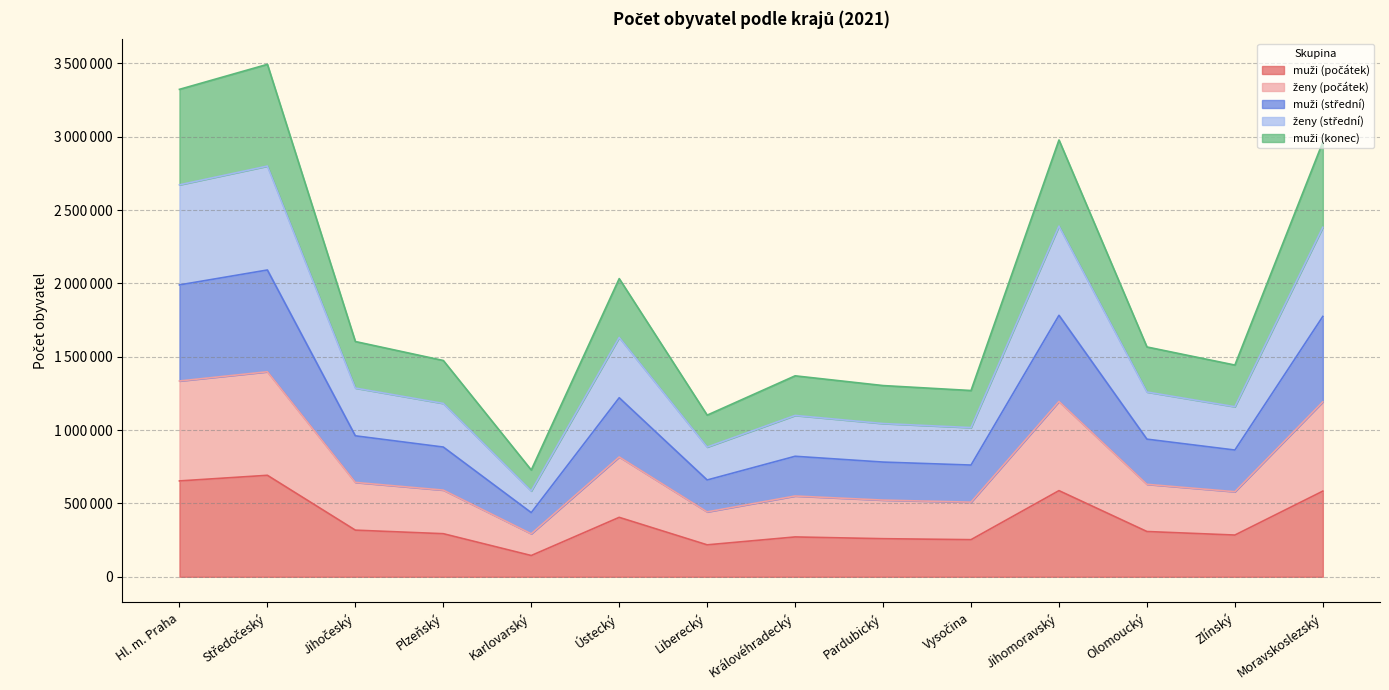

True or false: muži (střední) and ženy (střední) intersect in this chart.

False